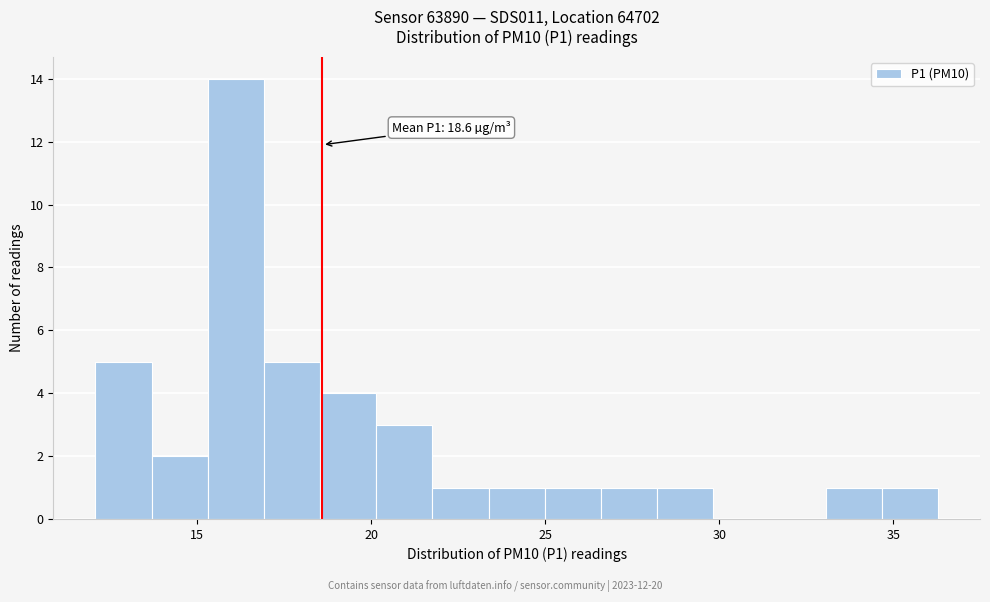

Around what value on the x-axis is the tallest bar? Give the approximate position of its centre, as read against the axis.

16.0